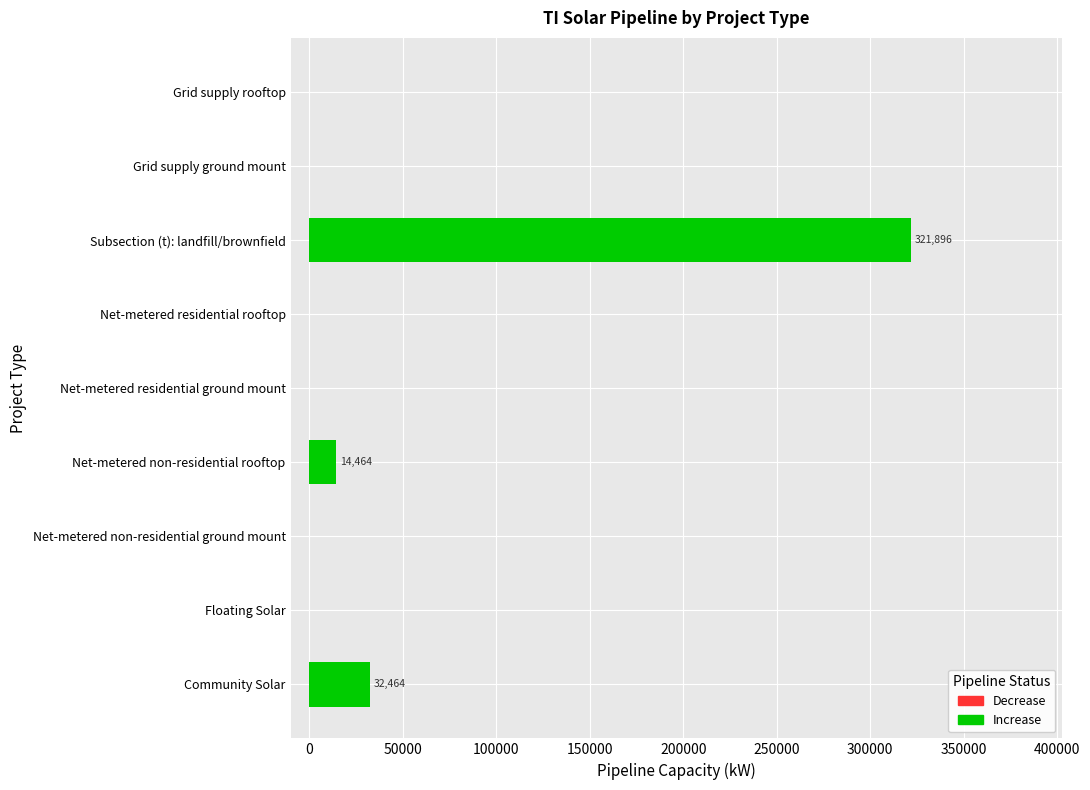

Which label corresponds to the largest value in the chart?

Subsection (t): landfill/brownfield